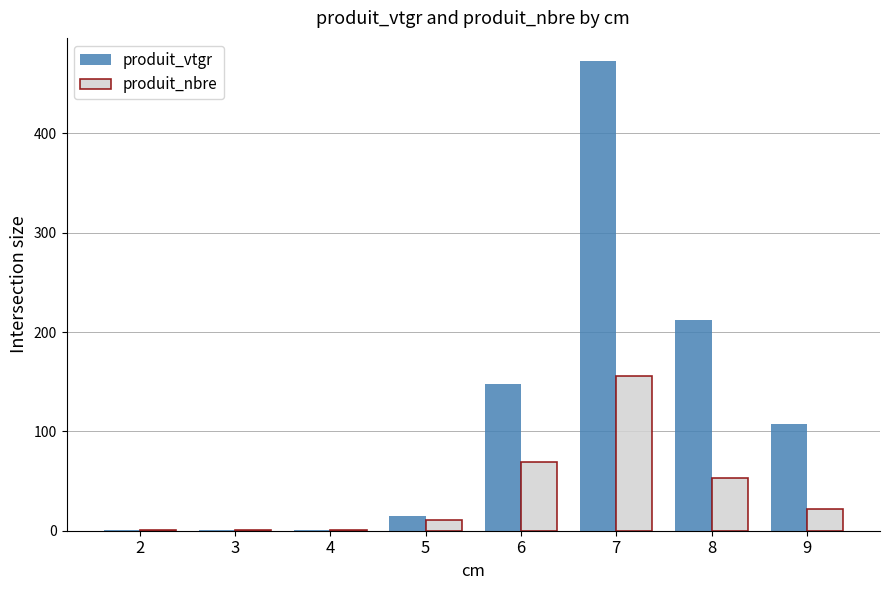

Between 6 and 8, which series saw the biggest shift?

produit_vtgr